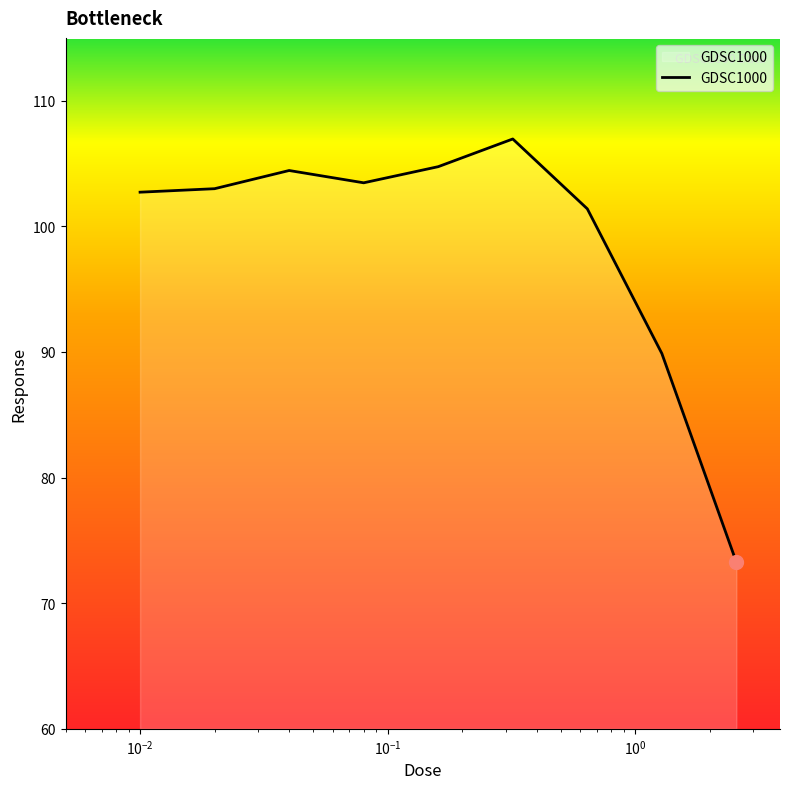

What is the greatest value displayed?

107.0